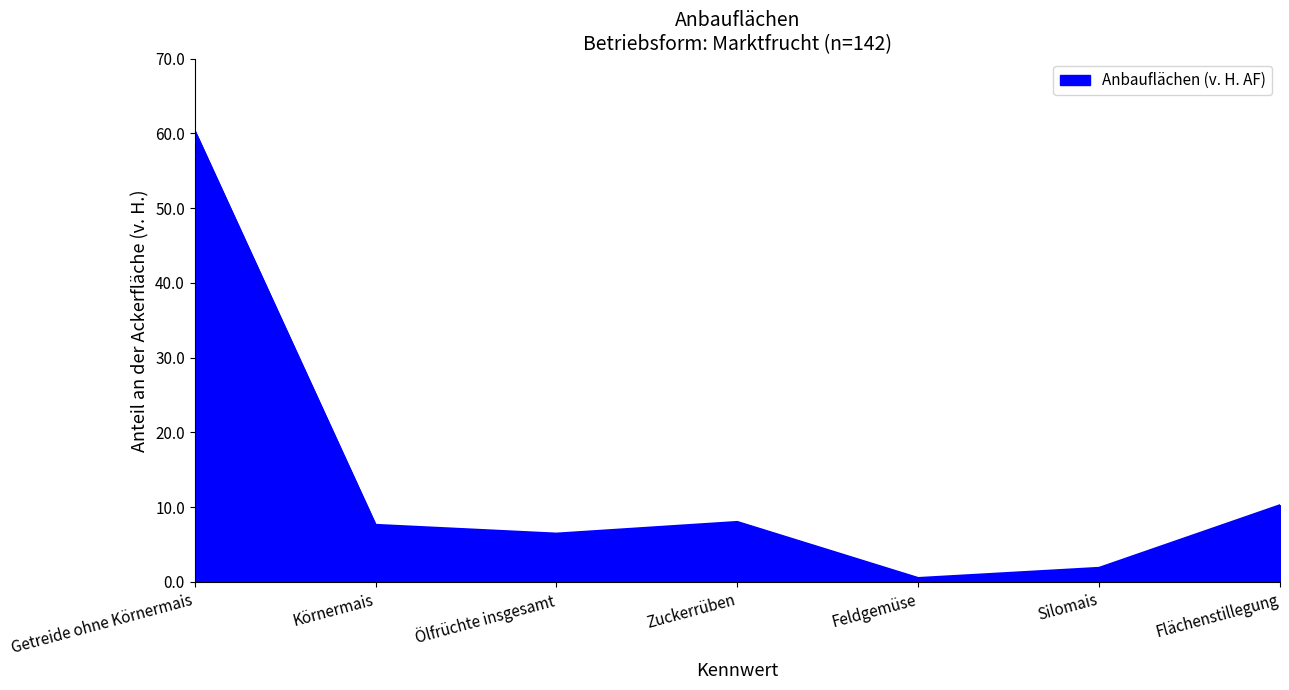

Which category has the highest value across all series?

Getreide ohne Körnermais